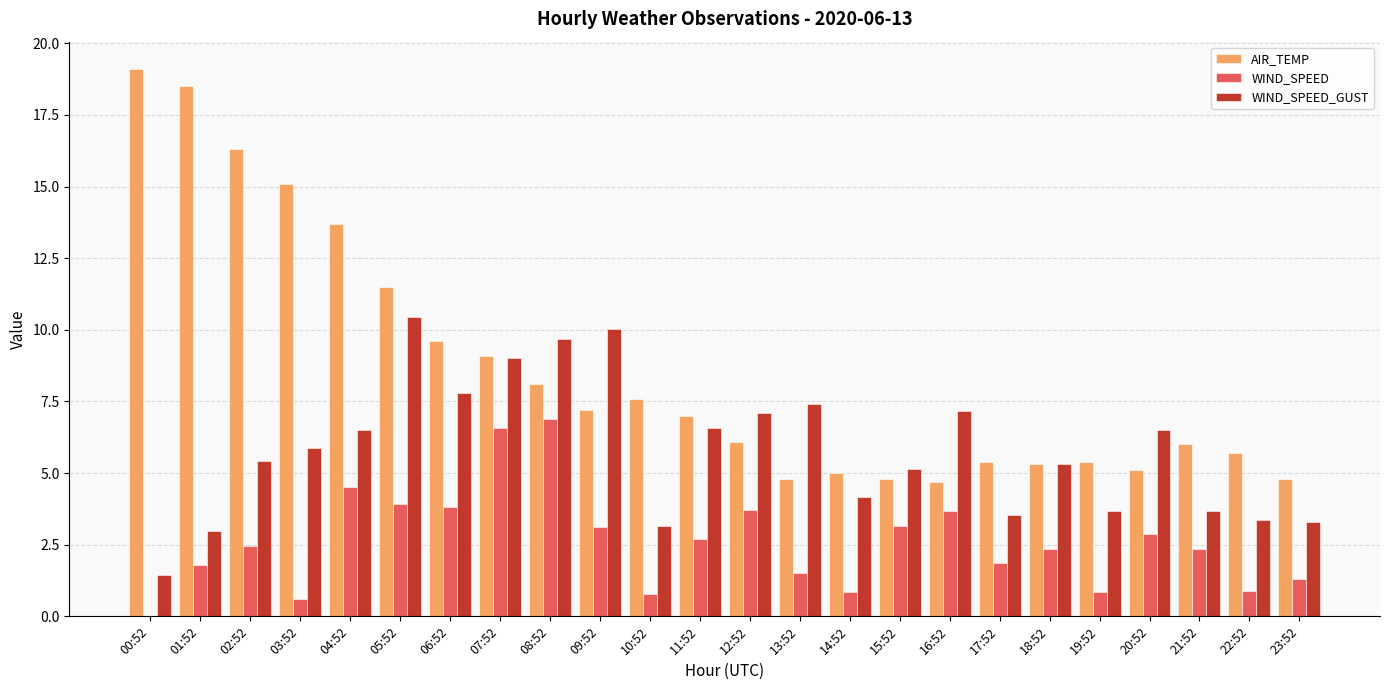

What is the sum of the WIND_SPEED values at 13:52 and 09:52?

4.6